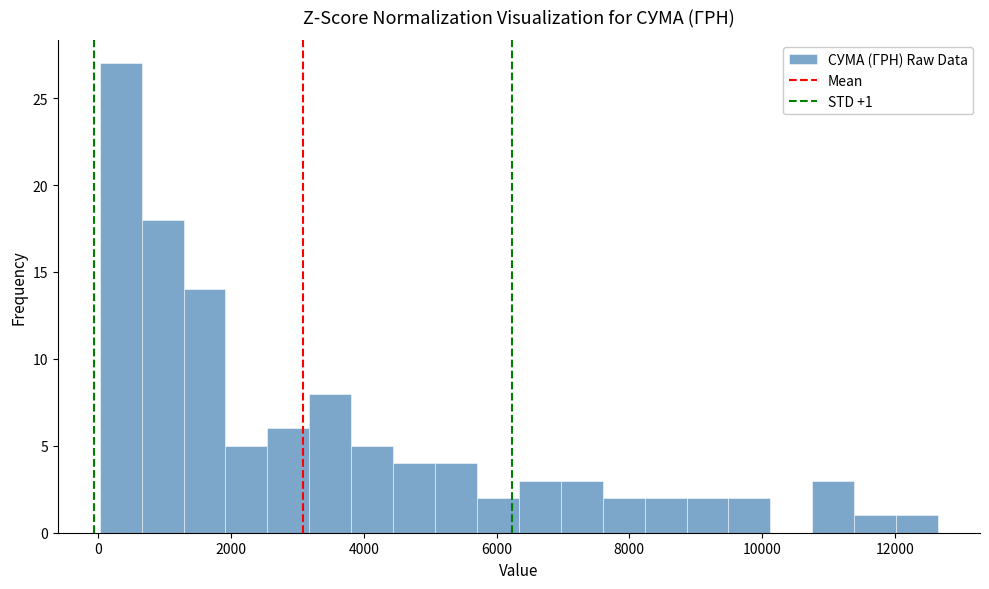

Around what value on the x-axis is the tallest bar? Give the approximate position of its centre, as read against the axis.

400